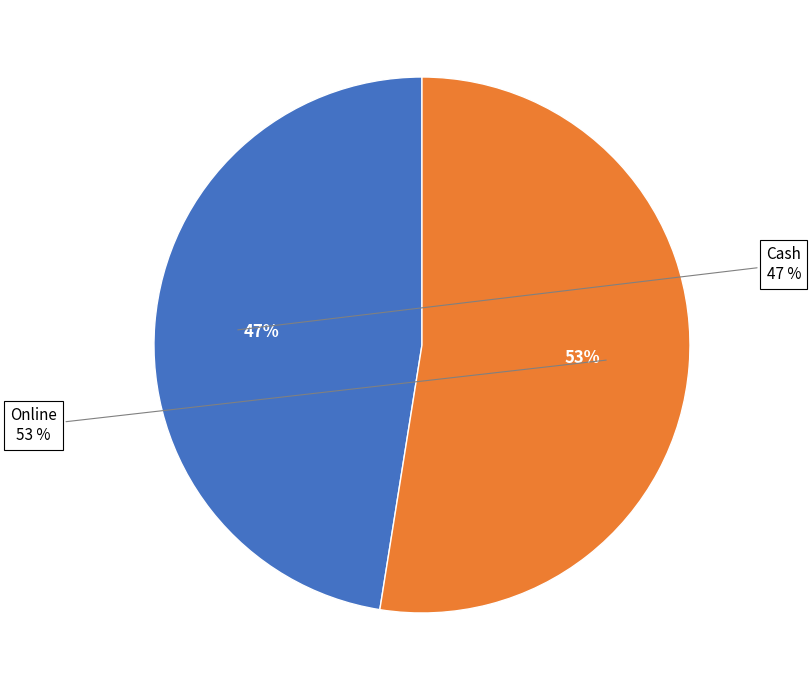

Which category has the smallest portion of the pie?

Cash